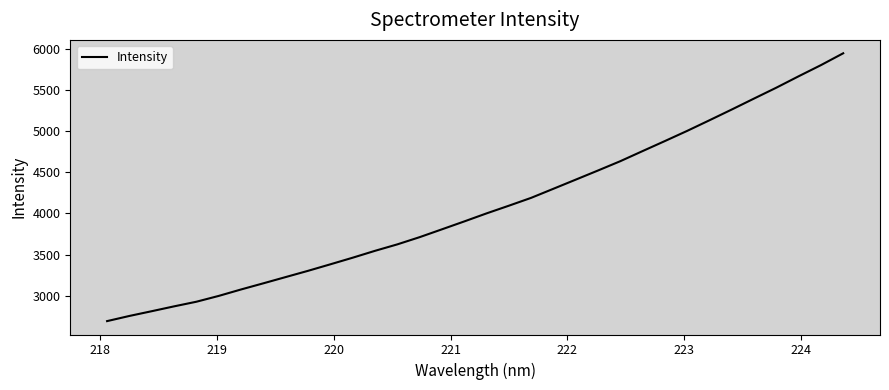

Does the chart have visible grid lines?

No